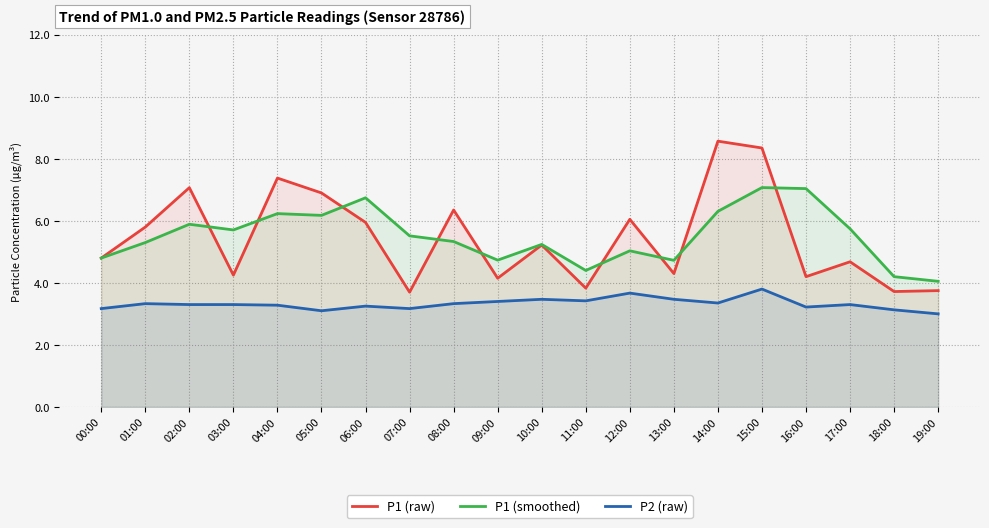

The value of P1 (raw) at 03:00 is 4.2. True or false?

True